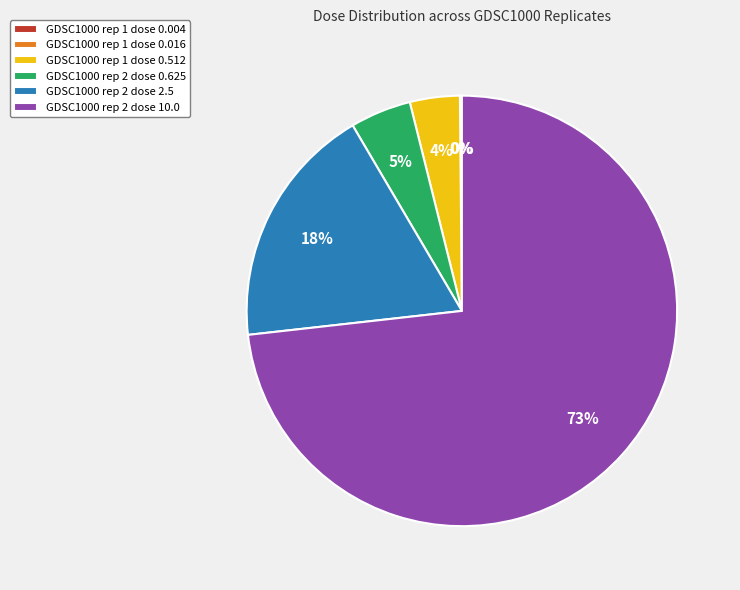

Which slice is the largest?

GDSC1000 rep 2 dose 10.0